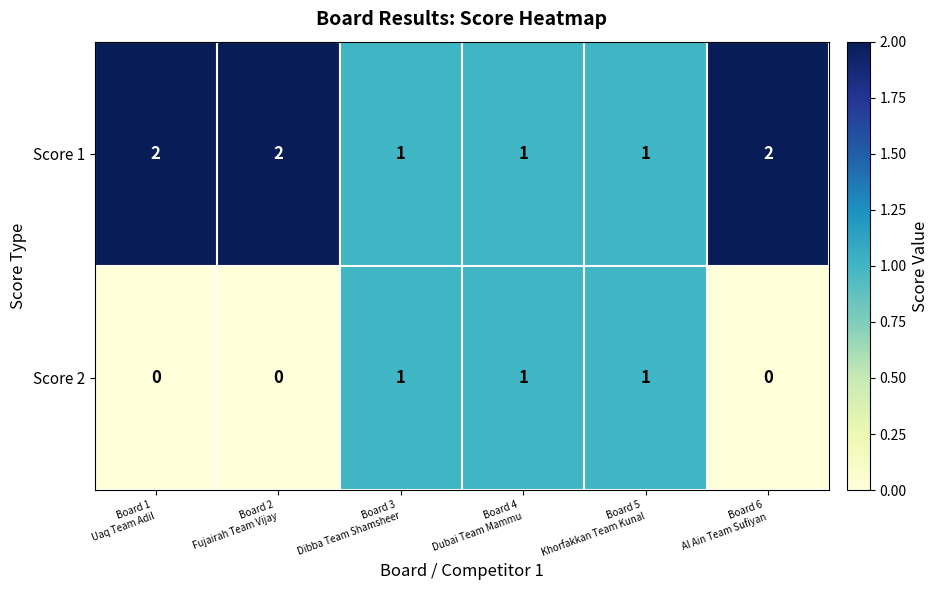

Count the number of categories in the chart.

6